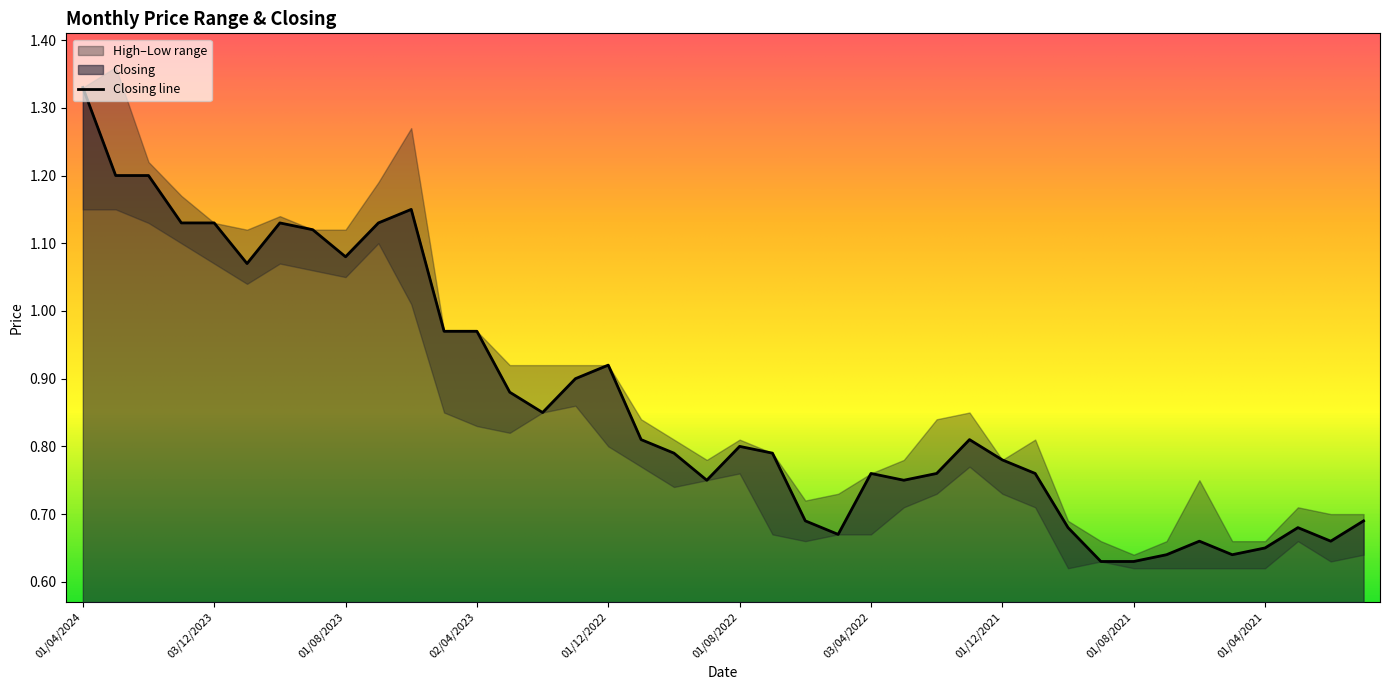

Reading left to right, extract all data points from this chart.

High: 01/04/2024=1.3	03/03/2024=1.4	01/02/2024=1.2	02/01/2024=1.2	03/12/2023=1.1	01/11/2023=1.1	01/10/2023=1.1	03/09/2023=1.1	01/08/2023=1.1	02/07/2023=1.2	04/06/2023=1.3	01/05/2023=1.0	02/04/2023=1.0	01/03/2023=0.9	01/02/2023=0.9	02/01/2023=0.9	01/12/2022=0.9	01/11/2022=0.8	02/10/2022=0.8	01/09/2022=0.8	01/08/2022=0.8	03/07/2022=0.8	01/06/2022=0.7	08/05/2022=0.7	03/04/2022=0.8	01/03/2022=0.8	01/02/2022=0.8	02/01/2022=0.8	01/12/2021=0.8	01/11/2021=0.8	03/10/2021=0.7	01/09/2021=0.7	01/08/2021=0.6	01/07/2021=0.7	01/06/2021=0.8	02/05/2021=0.7	01/04/2021=0.7	01/03/2021=0.7	01/02/2021=0.7	03/01/2021=0.7
Low: 01/04/2024=1.1	03/03/2024=1.1	01/02/2024=1.1	02/01/2024=1.1	03/12/2023=1.1	01/11/2023=1.0	01/10/2023=1.1	03/09/2023=1.1	01/08/2023=1.1	02/07/2023=1.1	04/06/2023=1.0	01/05/2023=0.8	02/04/2023=0.8	01/03/2023=0.8	01/02/2023=0.8	02/01/2023=0.9	01/12/2022=0.8	01/11/2022=0.8	02/10/2022=0.7	01/09/2022=0.8	01/08/2022=0.8	03/07/2022=0.7	01/06/2022=0.7	08/05/2022=0.7	03/04/2022=0.7	01/03/2022=0.7	01/02/2022=0.7	02/01/2022=0.8	01/12/2021=0.7	01/11/2021=0.7	03/10/2021=0.6	01/09/2021=0.6	01/08/2021=0.6	01/07/2021=0.6	01/06/2021=0.6	02/05/2021=0.6	01/04/2021=0.6	01/03/2021=0.7	01/02/2021=0.6	03/01/2021=0.6
Closing: 01/04/2024=1.3	03/03/2024=1.2	01/02/2024=1.2	02/01/2024=1.1	03/12/2023=1.1	01/11/2023=1.1	01/10/2023=1.1	03/09/2023=1.1	01/08/2023=1.1	02/07/2023=1.1	04/06/2023=1.1	01/05/2023=1.0	02/04/2023=1.0	01/03/2023=0.9	01/02/2023=0.8	02/01/2023=0.9	01/12/2022=0.9	01/11/2022=0.8	02/10/2022=0.8	01/09/2022=0.8	01/08/2022=0.8	03/07/2022=0.8	01/06/2022=0.7	08/05/2022=0.7	03/04/2022=0.8	01/03/2022=0.8	01/02/2022=0.8	02/01/2022=0.8	01/12/2021=0.8	01/11/2021=0.8	03/10/2021=0.7	01/09/2021=0.6	01/08/2021=0.6	01/07/2021=0.6	01/06/2021=0.7	02/05/2021=0.6	01/04/2021=0.7	01/03/2021=0.7	01/02/2021=0.7	03/01/2021=0.7